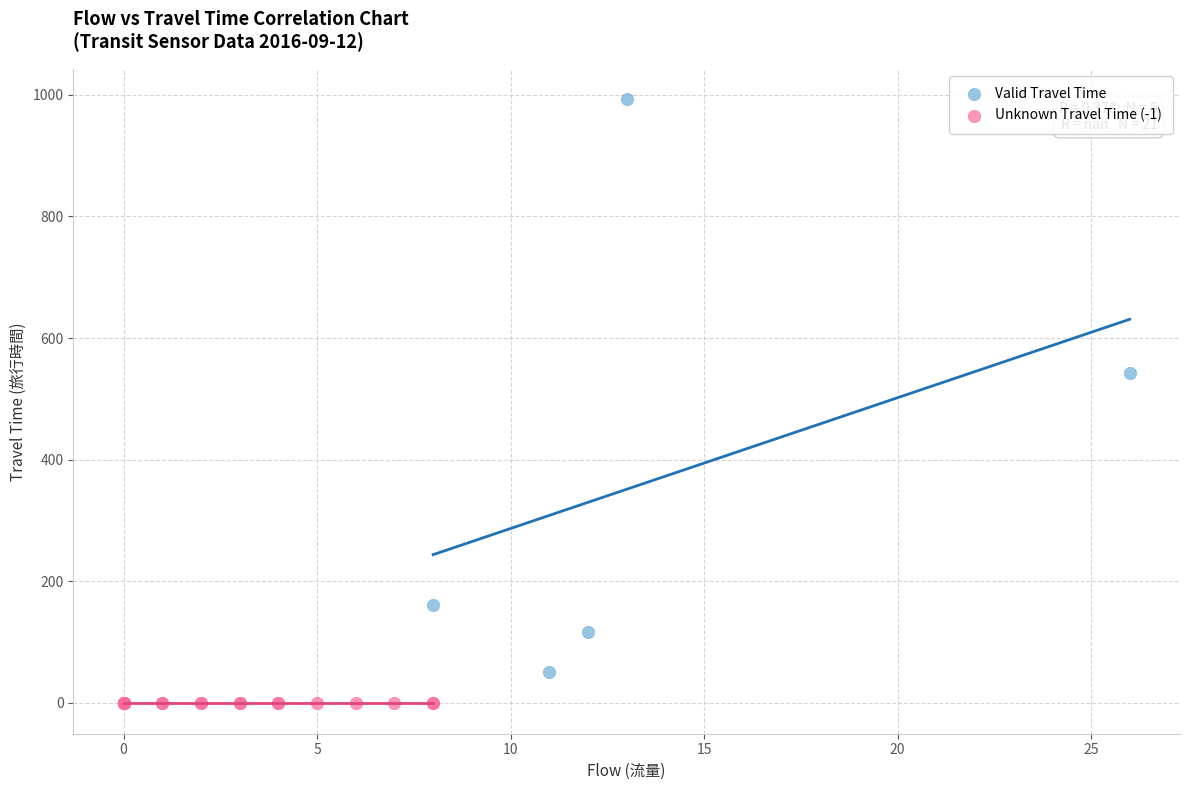

Which series contains the lowest Y value?

Unknown Travel Time (-1)